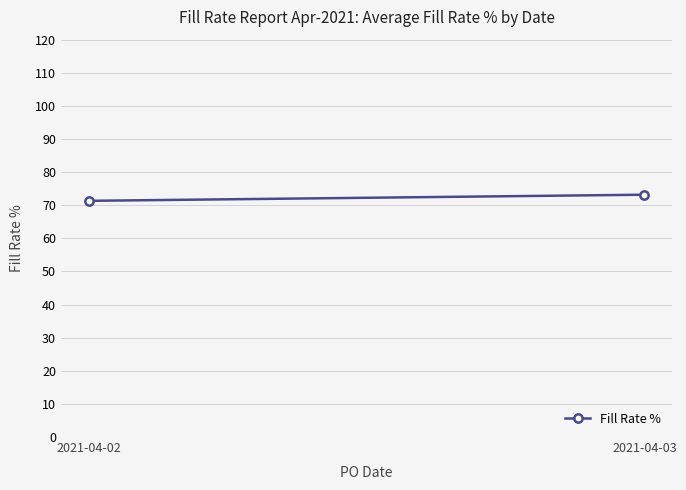

What is the minimum value shown in the chart?

71.3